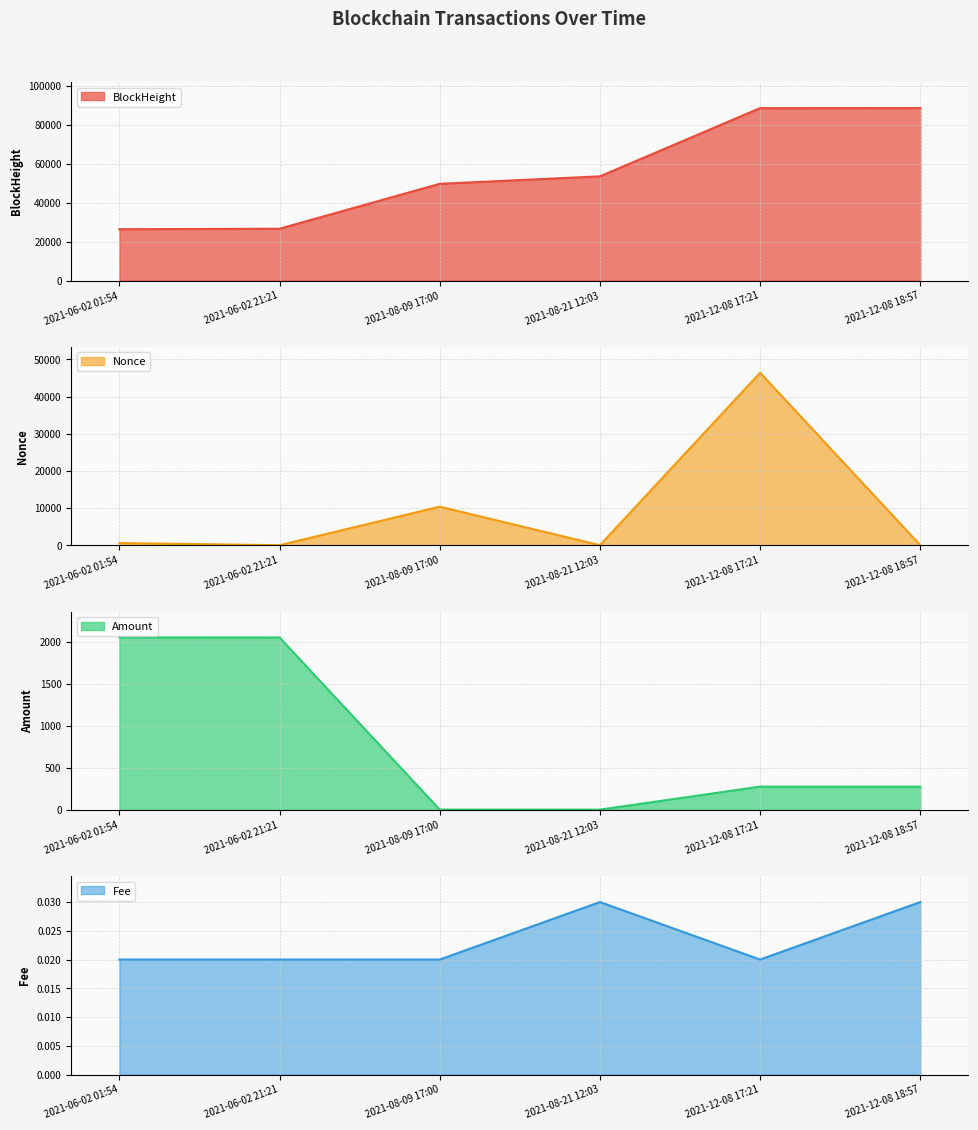

What is the sum of the Fee values at 2021-12-08 18:57 and 2021-06-02 21:21?

0.1